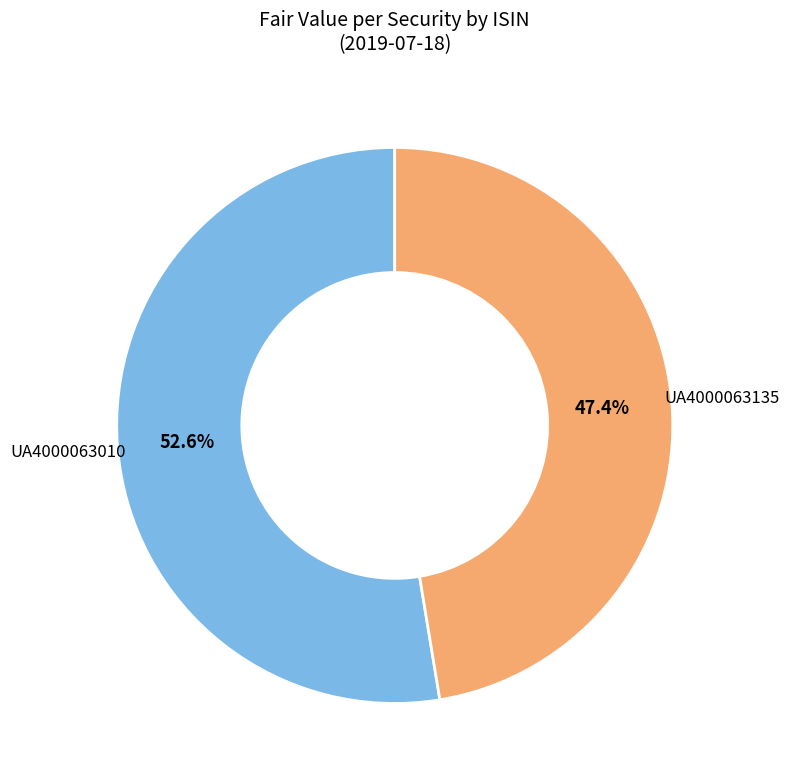

Is there a majority slice in this chart?

Yes